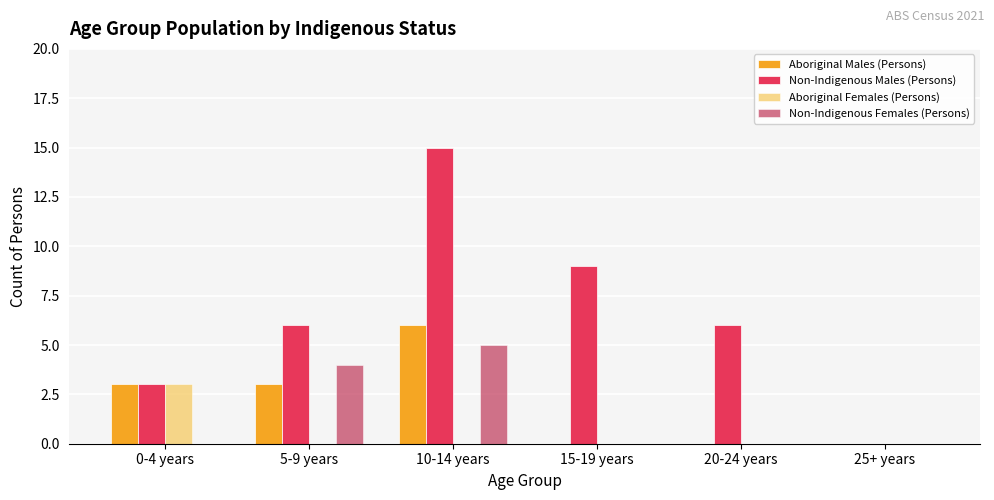

What is the sum of all Non-Indigenous Females (Persons) values?

9